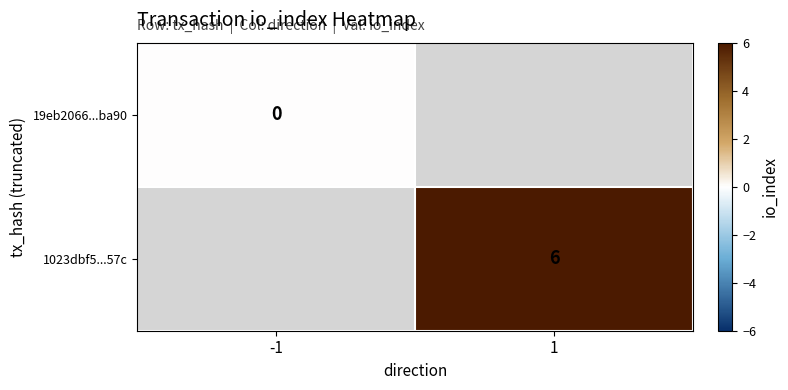

At which category does the chart reach its minimum across all series?

-1